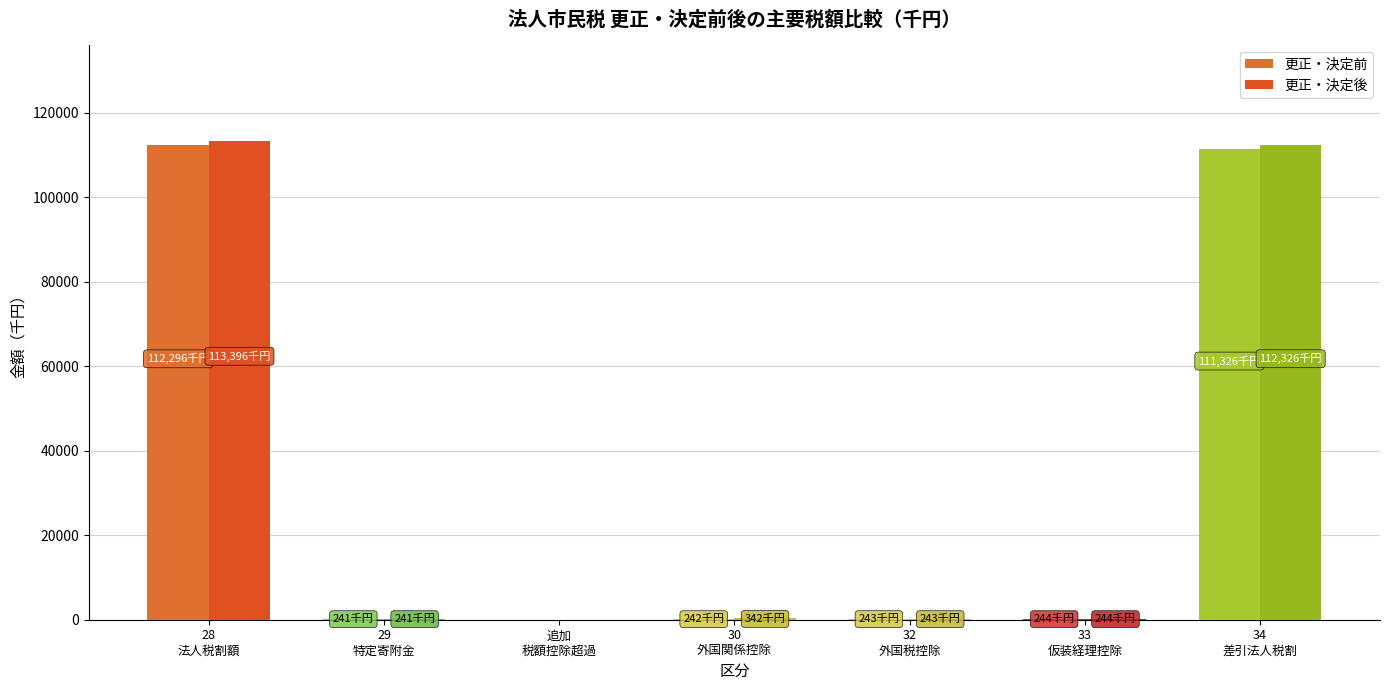

What is the difference between the 更正・決定後 values at 33
仮装経理控除 and 34
差引法人税割?

112082.4